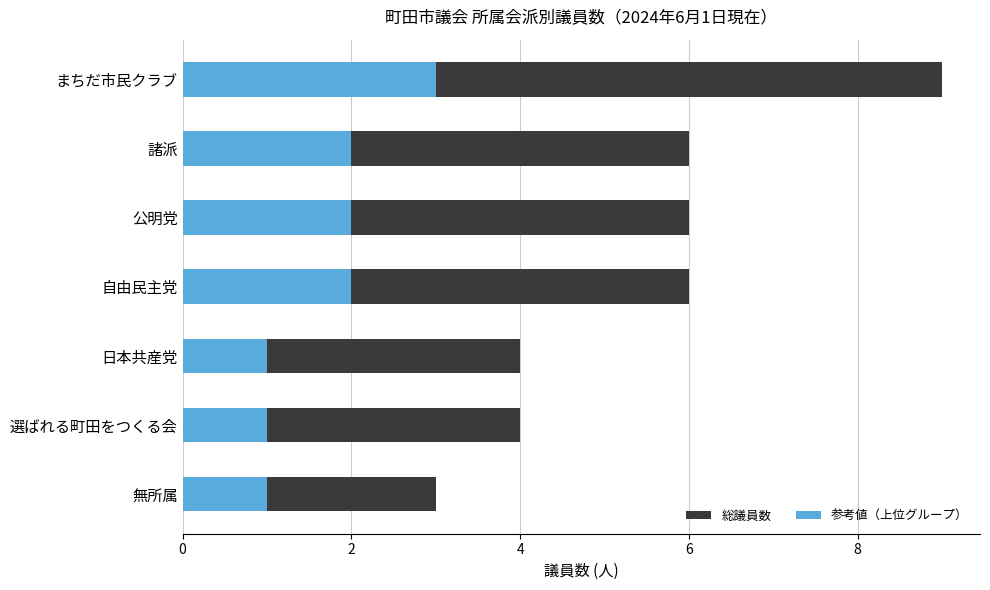

What is the smallest value displayed?

1